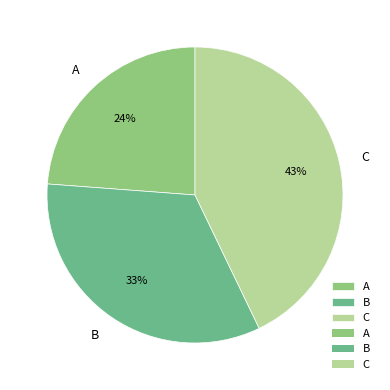

Do A and C together represent more than half of the pie?

Yes